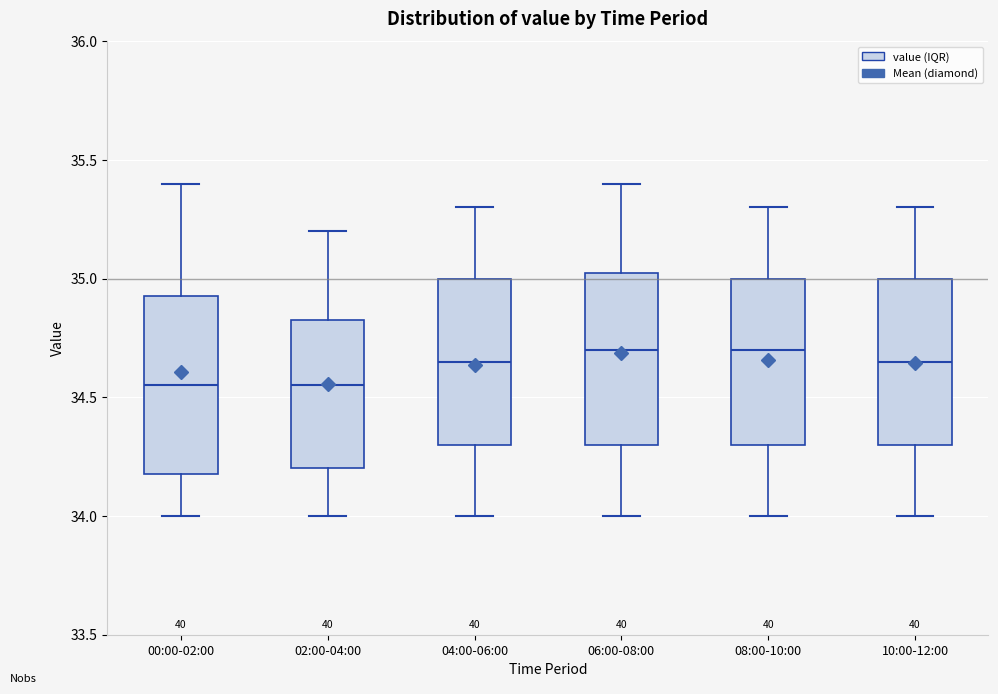

Reading left to right, transcribe this box plot: for each box, give where its median line is, the range the box spans, and where its two whiskers end, as read against the y-axis. The values are not printed on the chart, so give them approximately, as read against the axis.

00:00-02:00: median 34.55, box 34.20 to 34.95, whiskers 34.00 to 35.40
02:00-04:00: median 34.55, box 34.20 to 34.85, whiskers 34.00 to 35.20
04:00-06:00: median 34.65, box 34.30 to 35.00, whiskers 34.00 to 35.30
06:00-08:00: median 34.70, box 34.30 to 35.05, whiskers 34.00 to 35.40
08:00-10:00: median 34.70, box 34.30 to 35.00, whiskers 34.00 to 35.30
10:00-12:00: median 34.65, box 34.30 to 35.00, whiskers 34.00 to 35.30